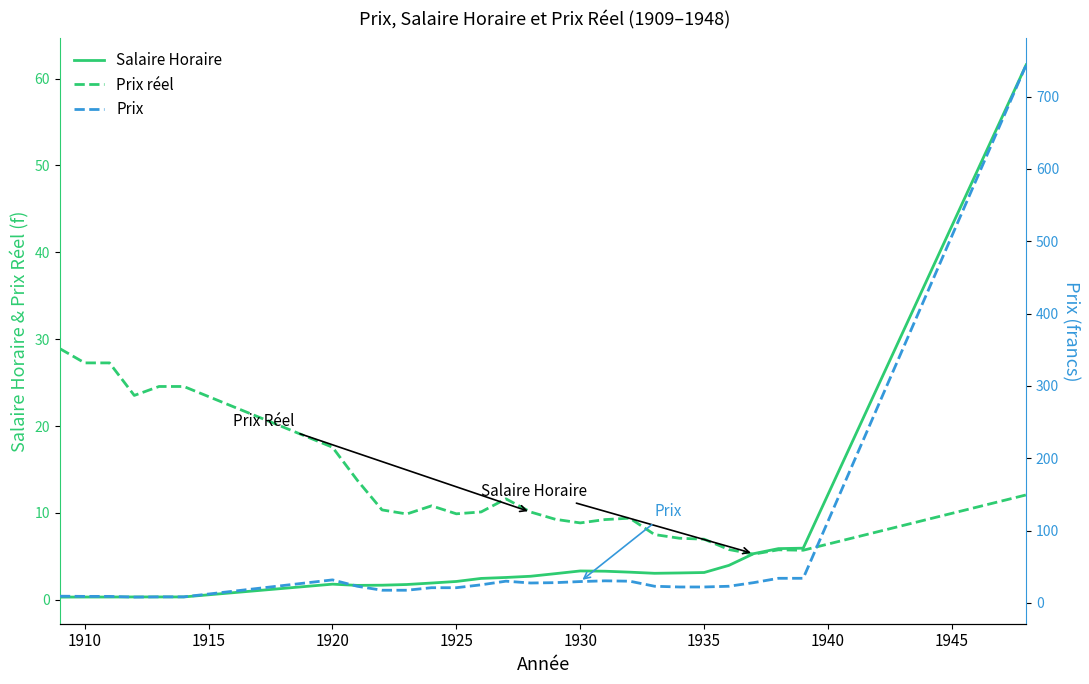

What is the lowest value of the Prix réel series?

5.3